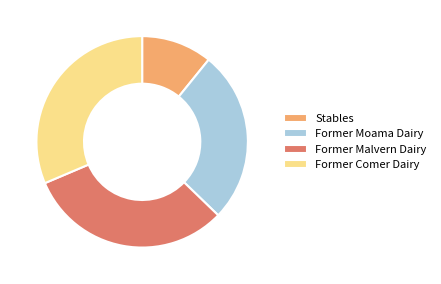

Which slice is the smallest?

Stables